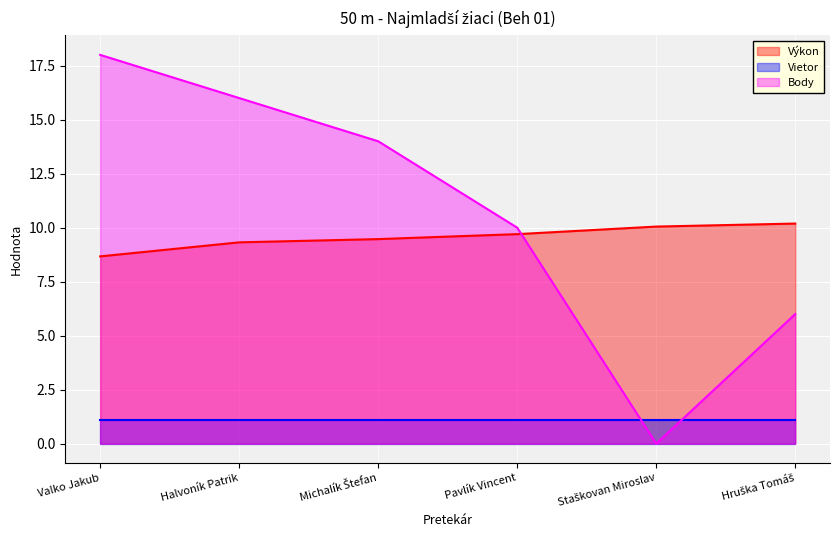

What position from the left is Pavlík Vincent?

4